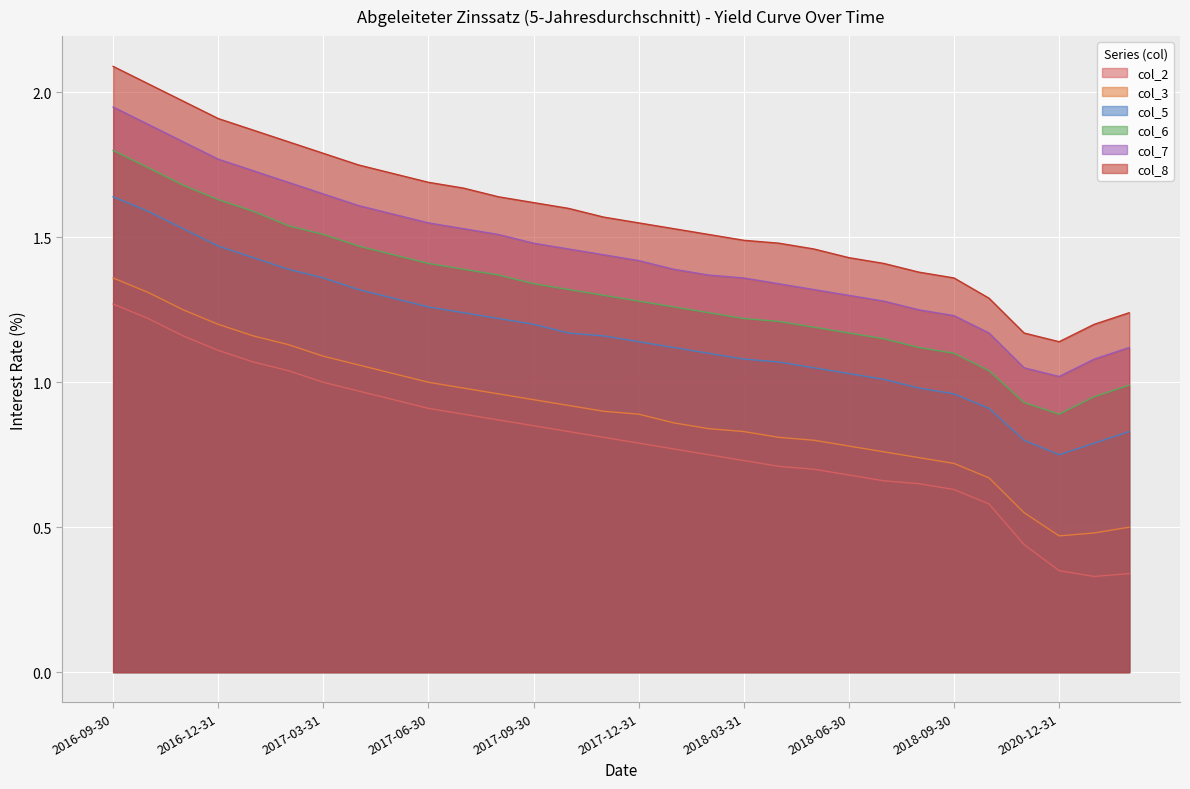

List the labels in order of col_8 value, largest first.

2016-09-30, 2016-10-31, 2016-11-30, 2016-12-31, 2017-01-31, 2017-02-28, 2017-03-31, 2017-04-30, 2017-05-31, 2017-06-30, 2017-07-31, 2017-08-31, 2017-09-30, 2017-10-31, 2017-11-30, 2017-12-31, 2018-01-31, 2018-02-28, 2018-03-31, 2018-04-30, 2018-05-31, 2018-06-30, 2018-07-31, 2018-08-31, 2018-09-30, 2018-12-31, 2022-12-31, 2021-12-31, 2019-12-31, 2020-12-31